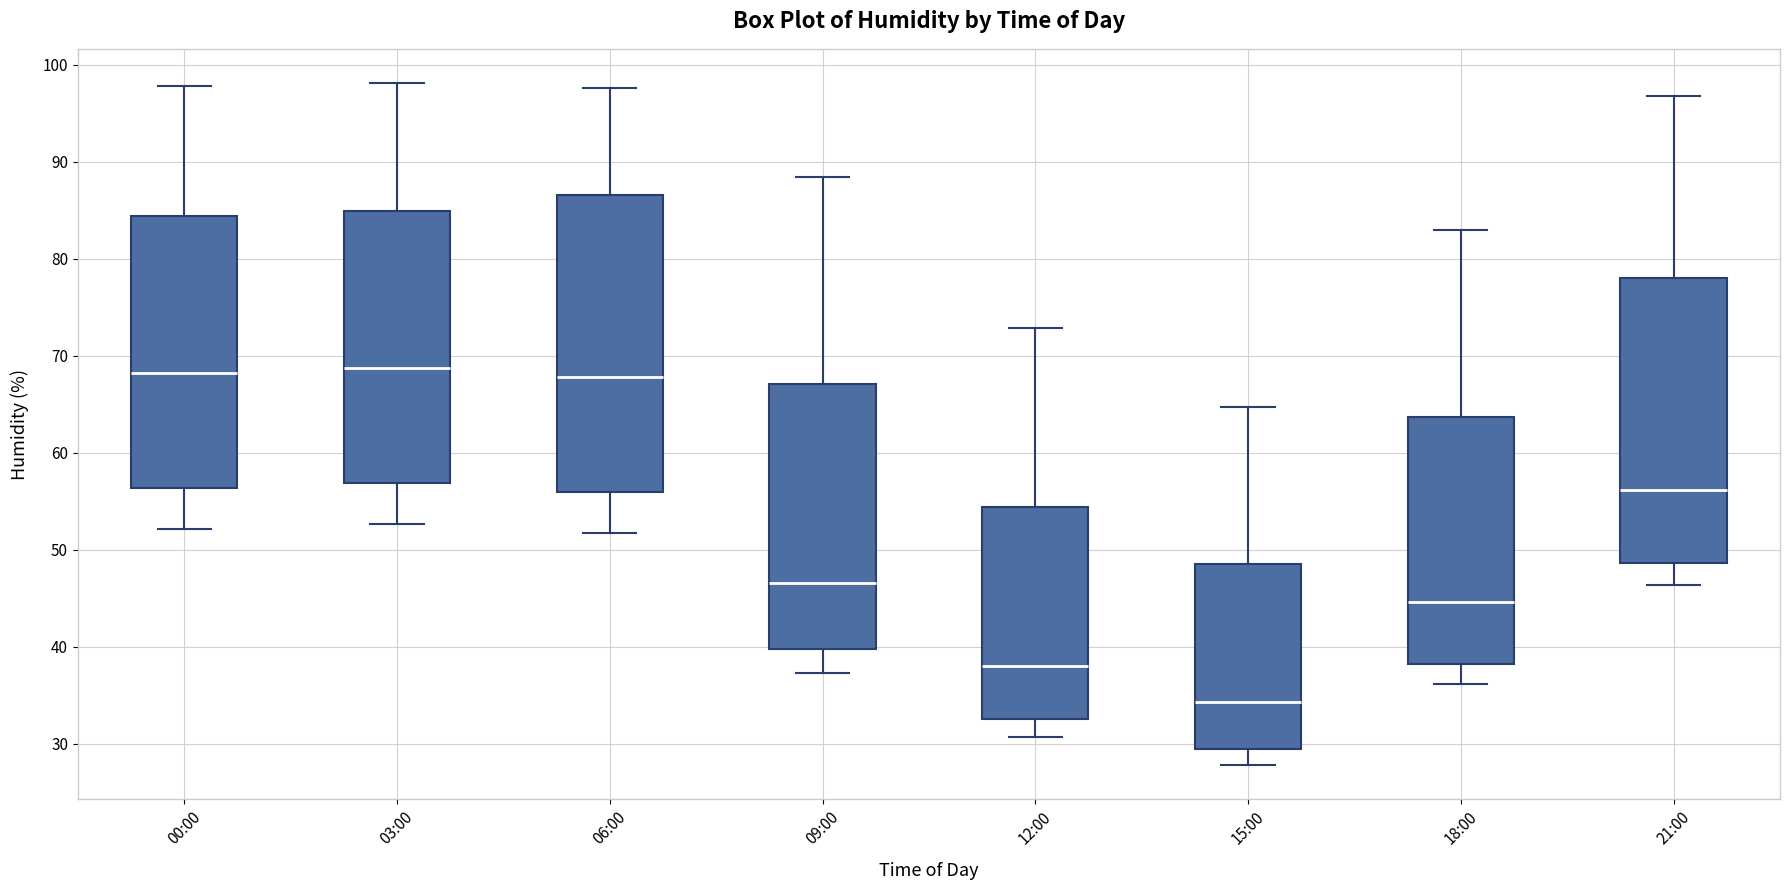

Where is the upper edge of the box for 09:00 on the y-axis? The values are not printed on the chart, so give them approximately, as read against the axis.

67